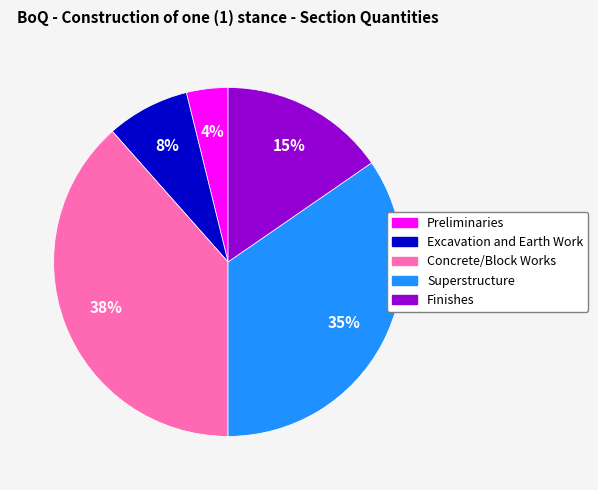

Do Concrete/Block Works and Superstructure together represent more than half of the pie?

Yes